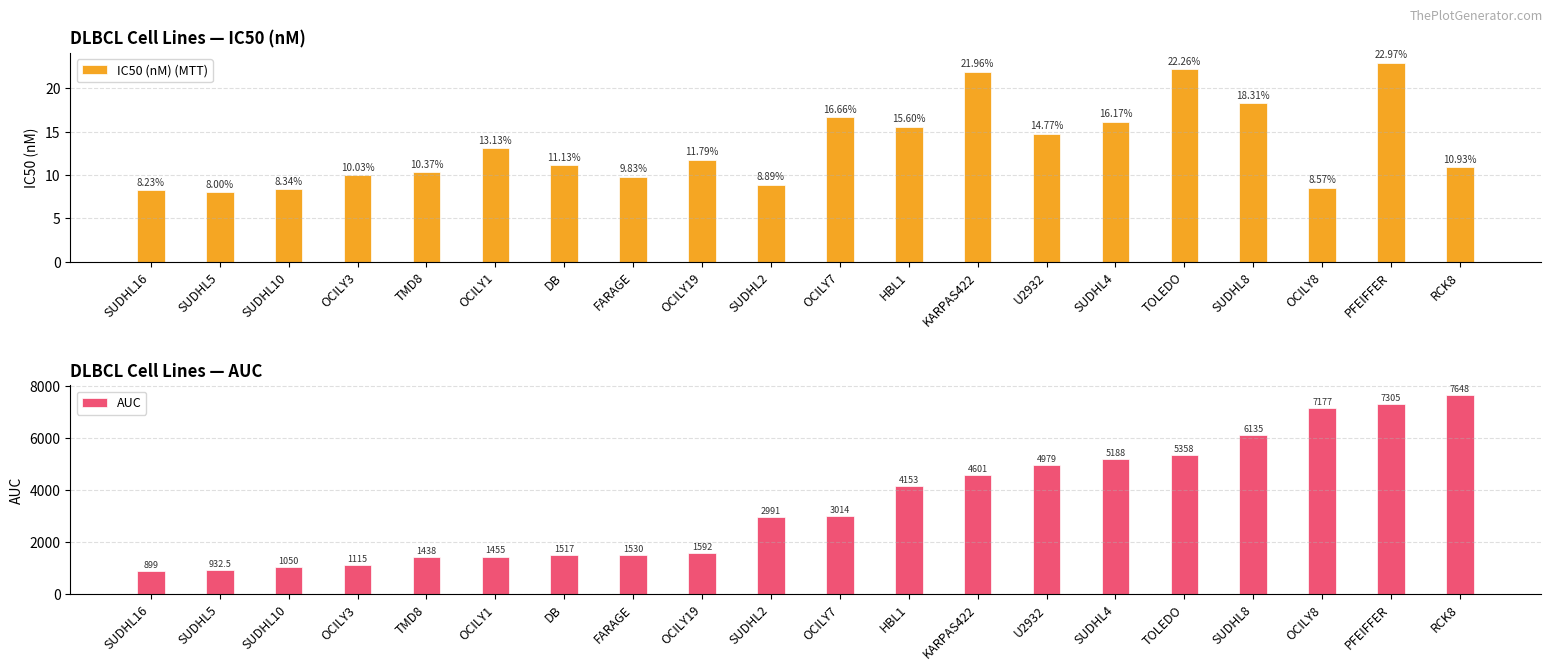

True or false: AUC has a value of 4896.6 at RCK8.

False